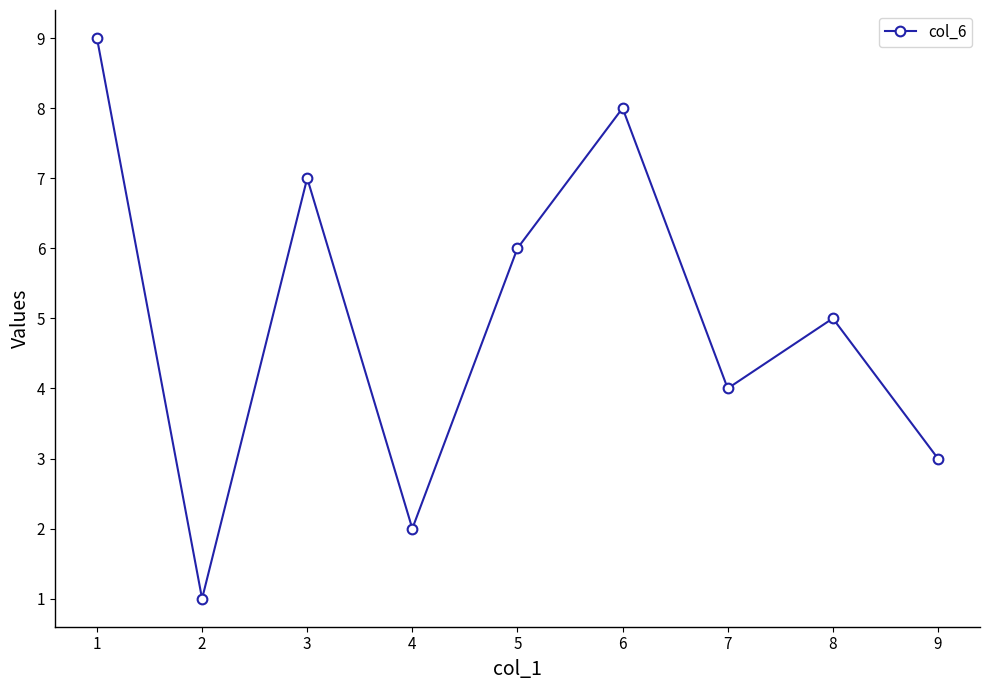

The chart shows a value of 1 at 4. True or false?

False